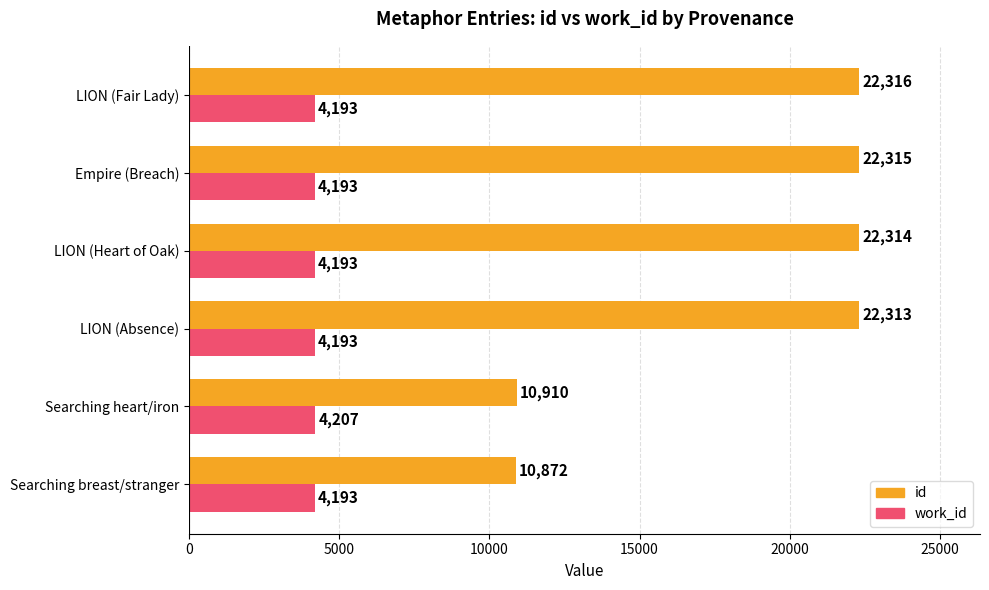

At which category does the chart reach its peak across all series?

LION (Fair Lady)